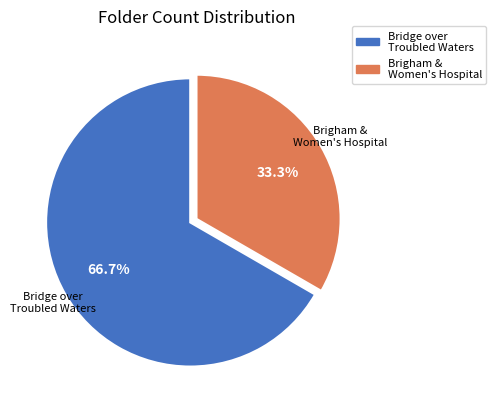

Does any single category account for the majority?

Yes